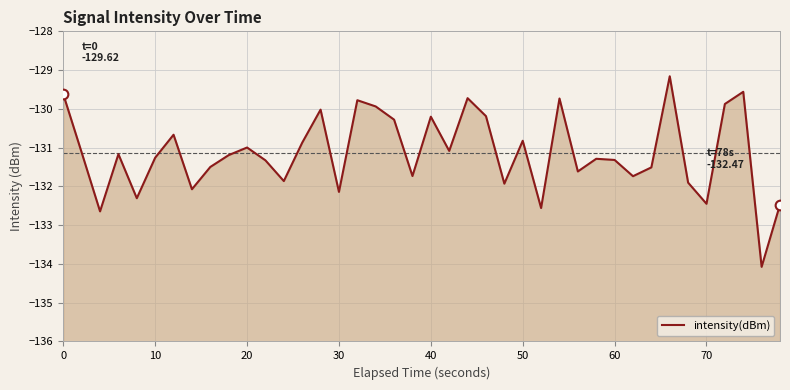

What is the minimum value shown in the chart?

-134.1